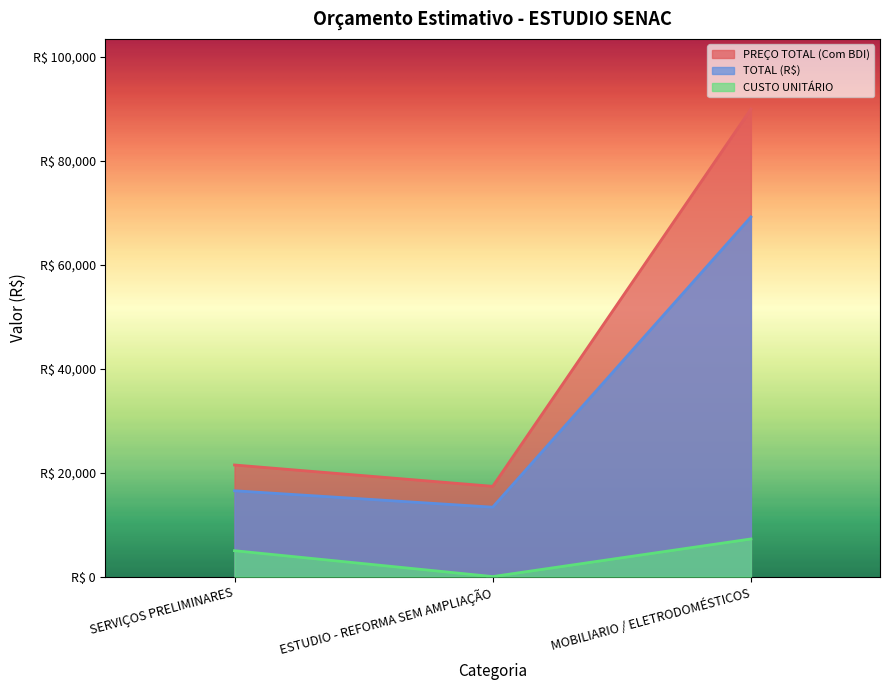

What is the maximum value for PREÇO TOTAL (Com BDI)?

89977.4